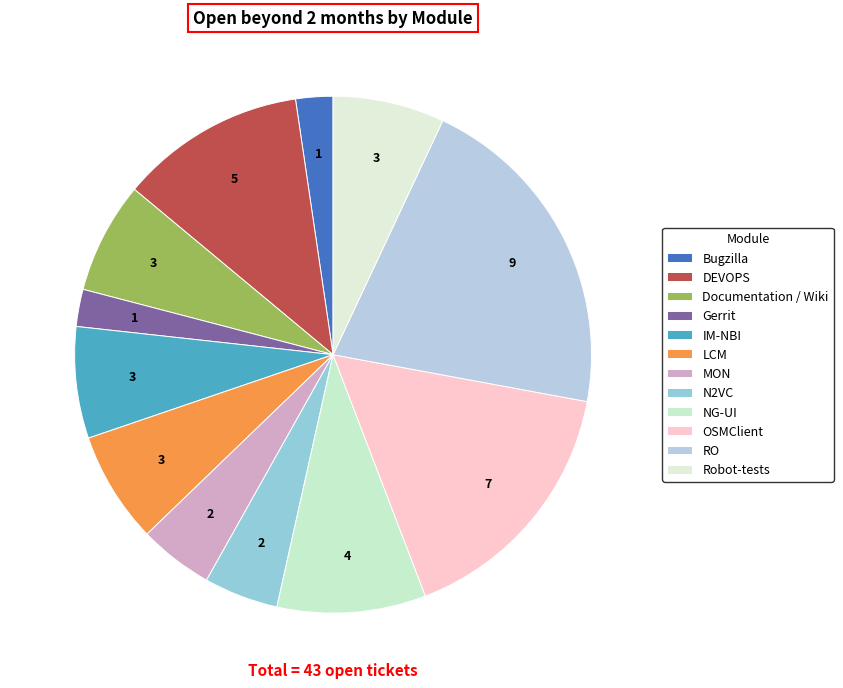

How many slices are in this pie chart?

12